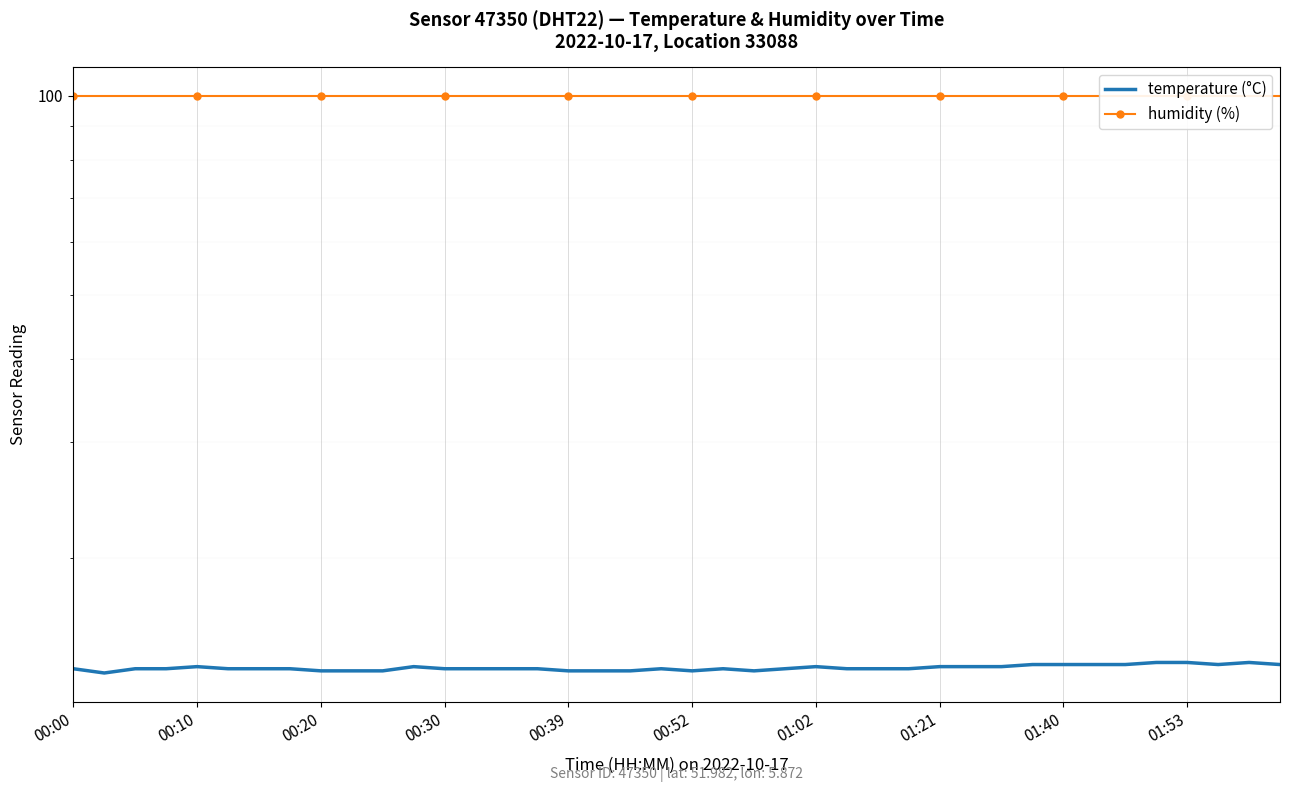

True or false: temperature (°C) and humidity (%) cross at least once.

False